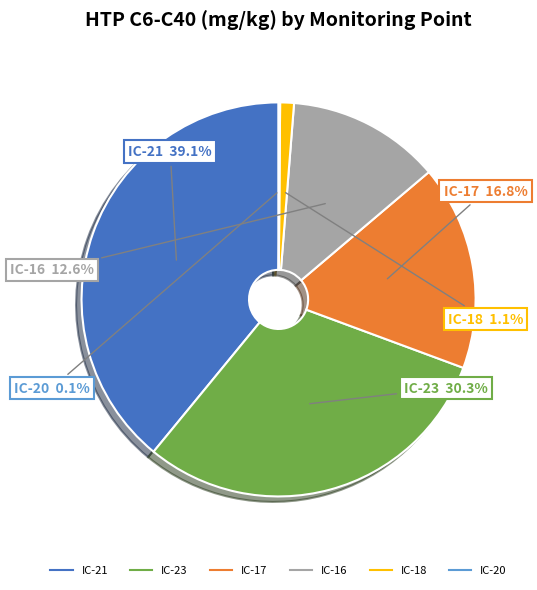

To the nearest percent, what is the difference between the largest and smallest slice percentages?

39%